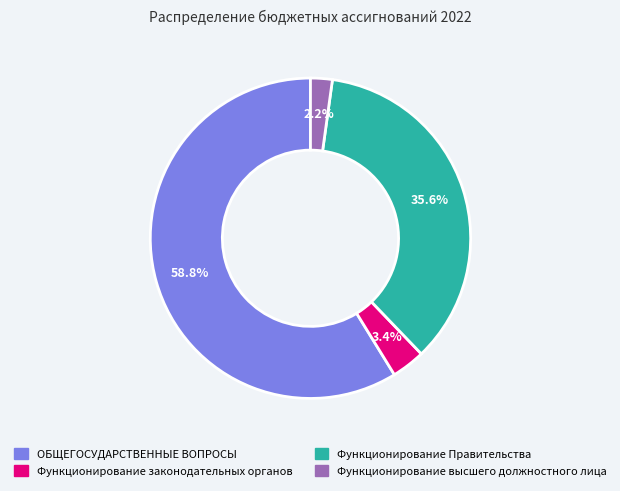

To the nearest percent, what is the difference between the largest and smallest slice percentages?

57%